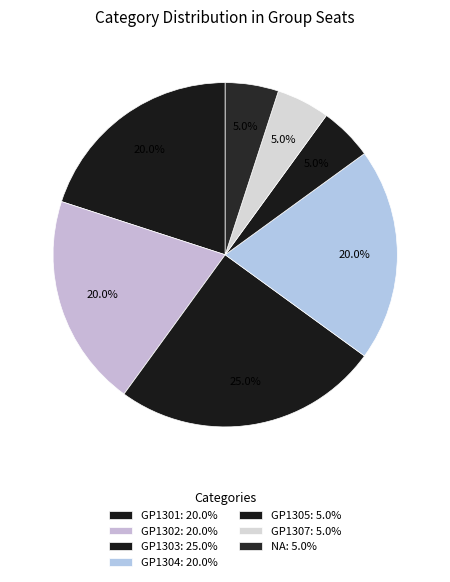

How many slices are in this pie chart?

7